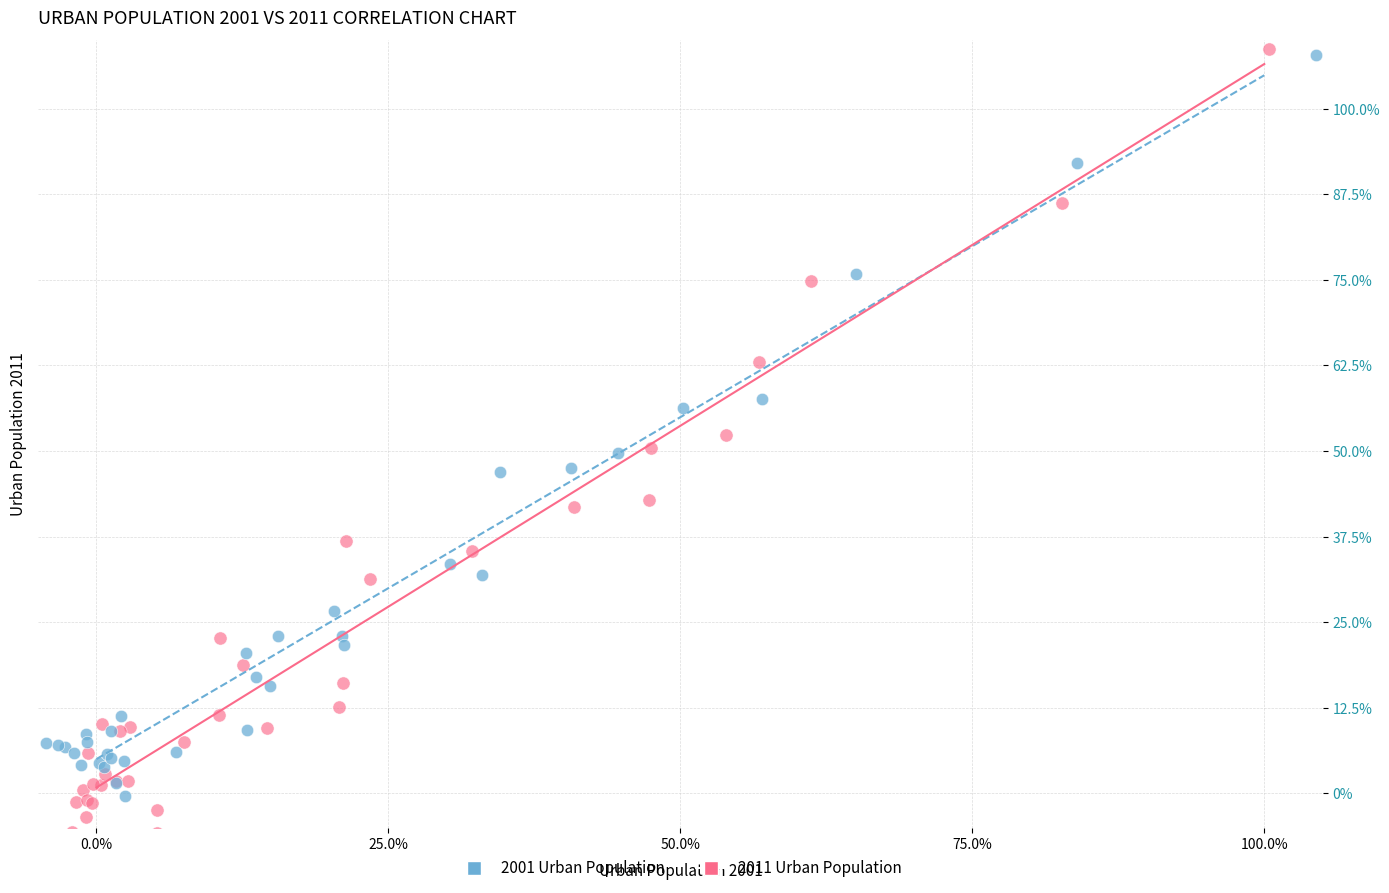

Which series contains the lowest Y value?

2011 Urban Population